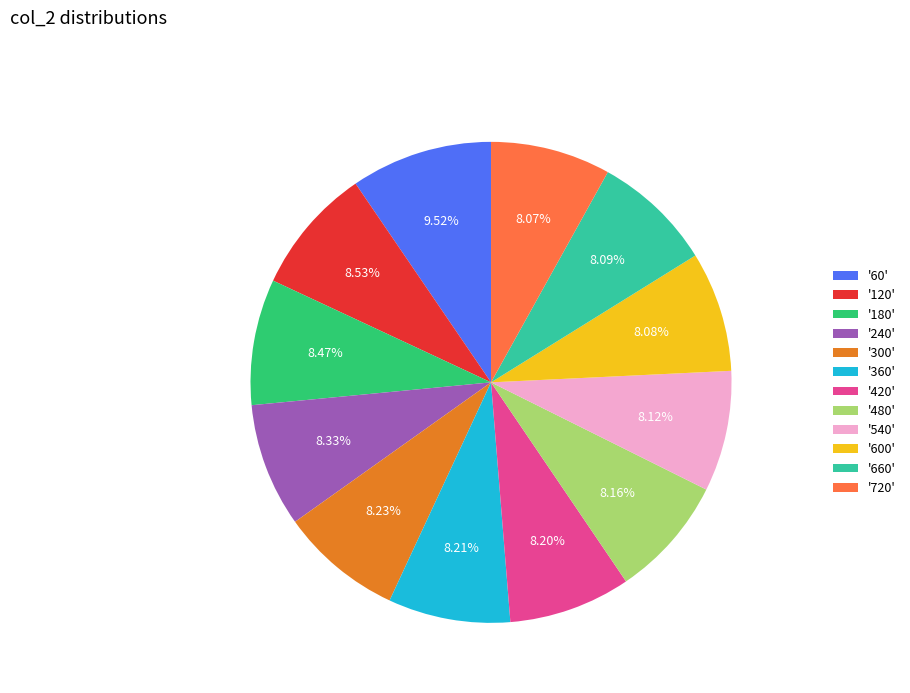

Does '600' represent more than half of the total?

No